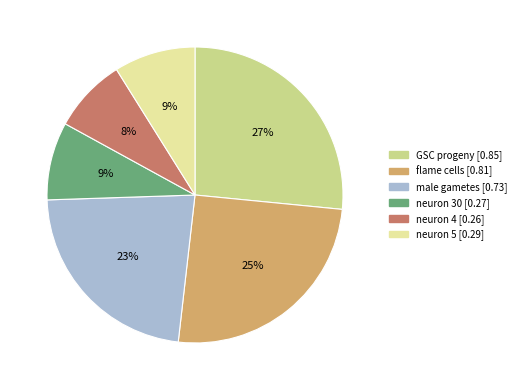

How many slices are in this pie chart?

6